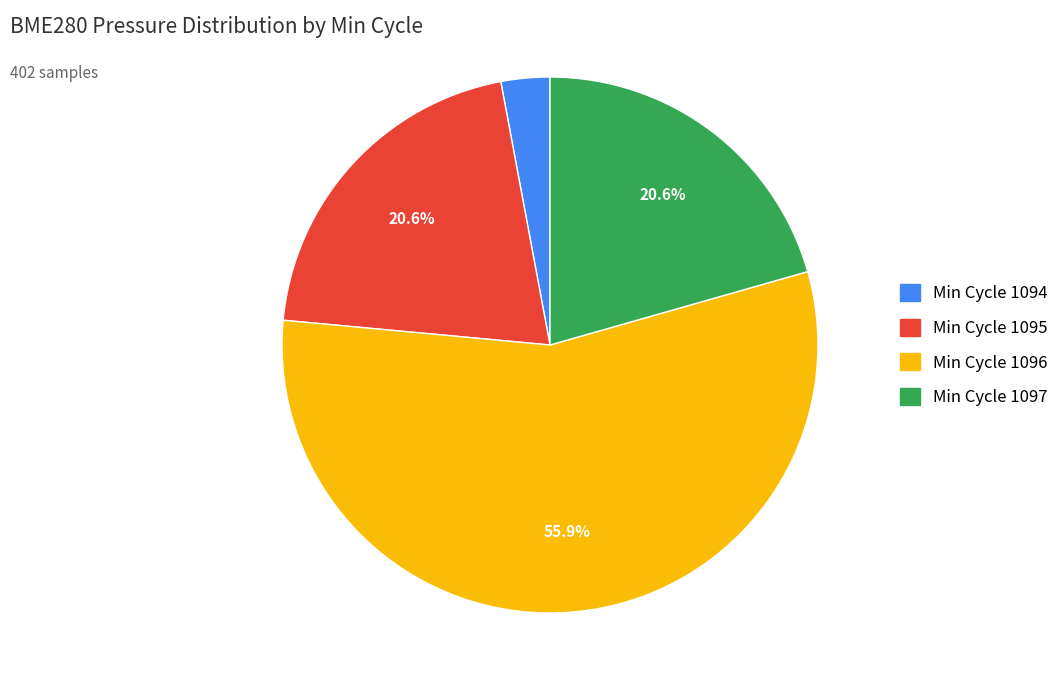

Does any single category account for the majority?

Yes